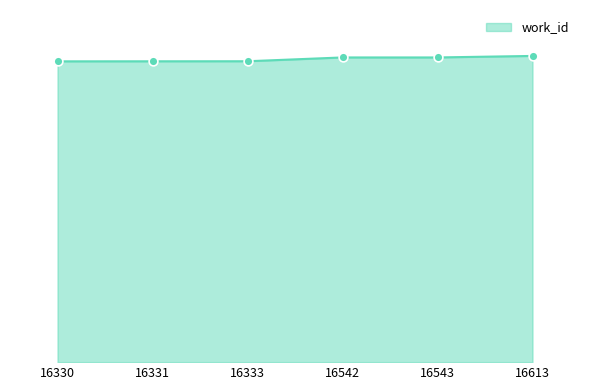

Does the chart have visible grid lines?

No